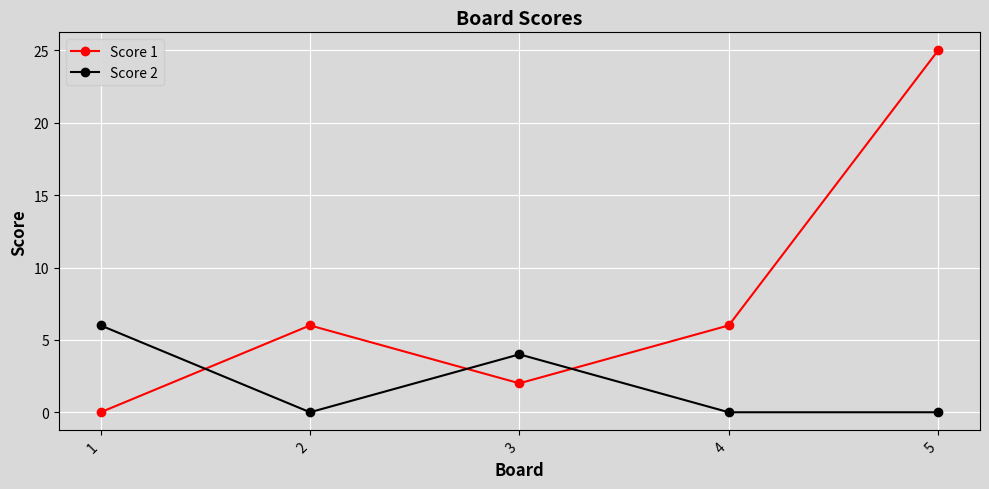

True or false: Score 1 and Score 2 cross at least once.

True